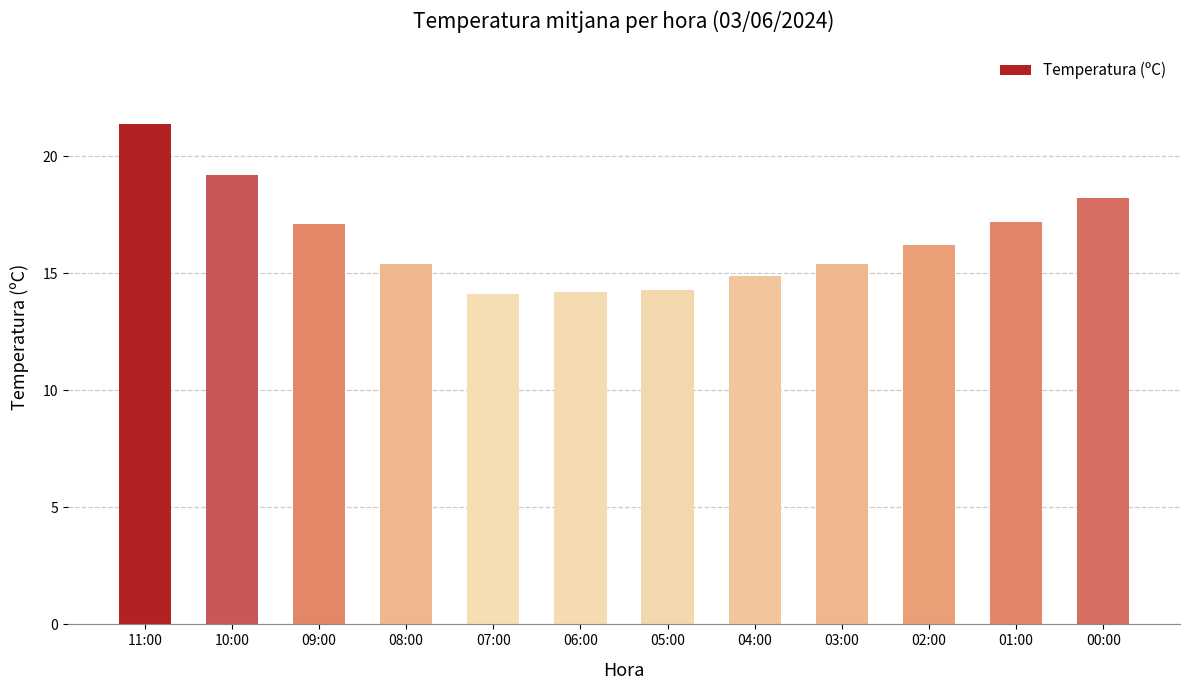

What is the difference between the values at 03:00 and 01:00?

1.8